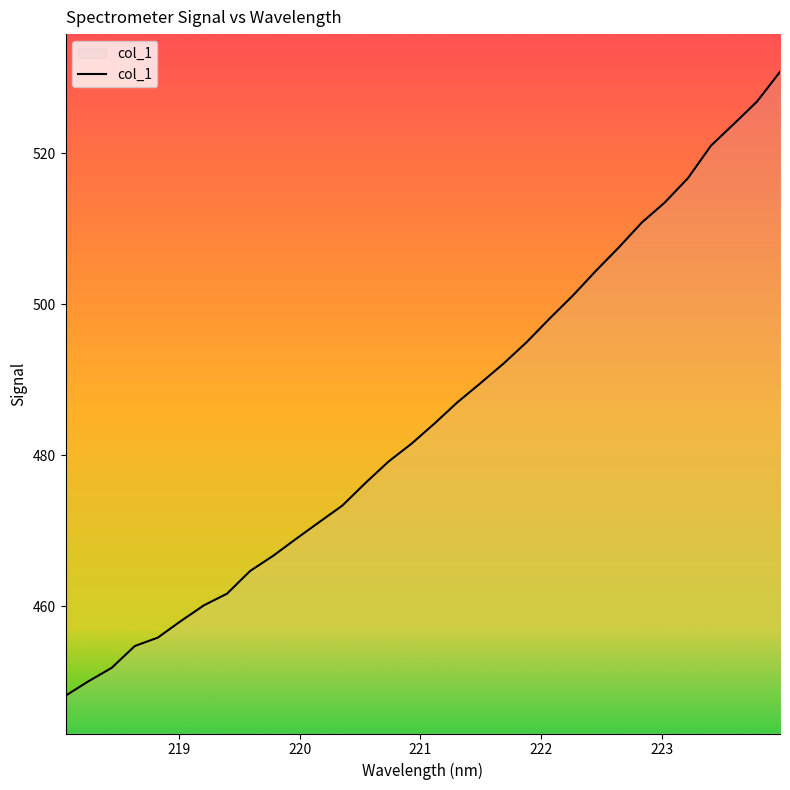

What is the difference between the maximum and minimum values?

82.6